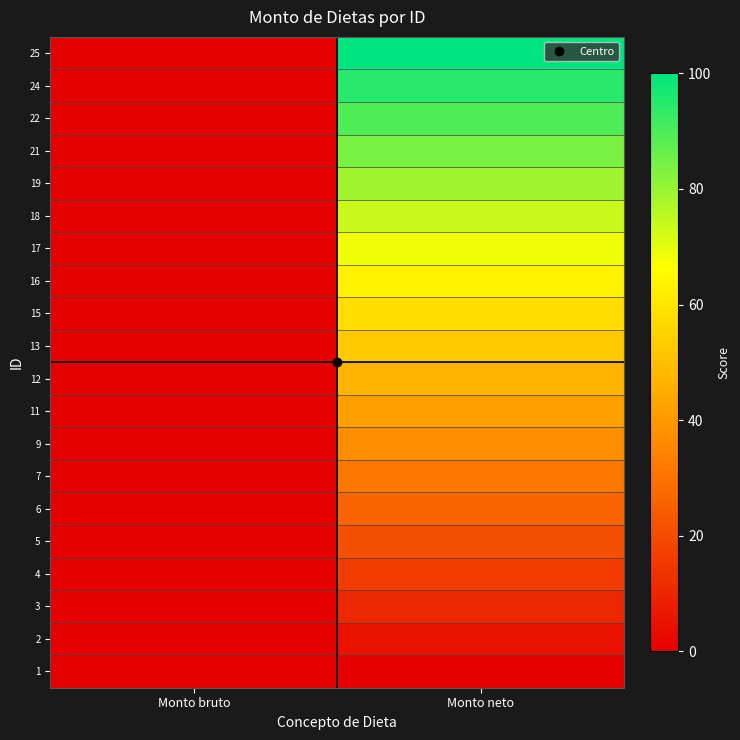

Count the number of data series in this chart.

20